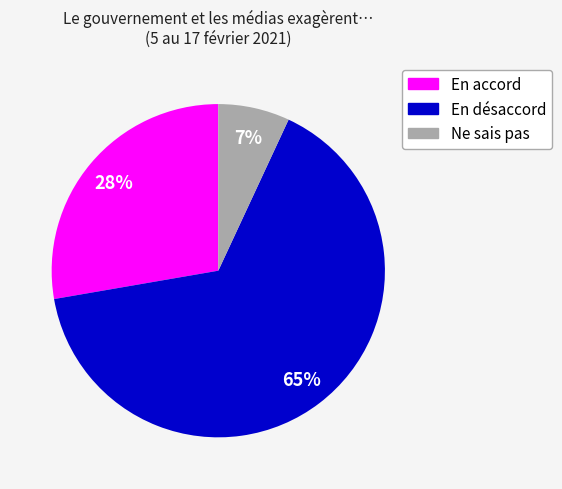

Which has a higher value, Ne sais pas or En accord?

En accord